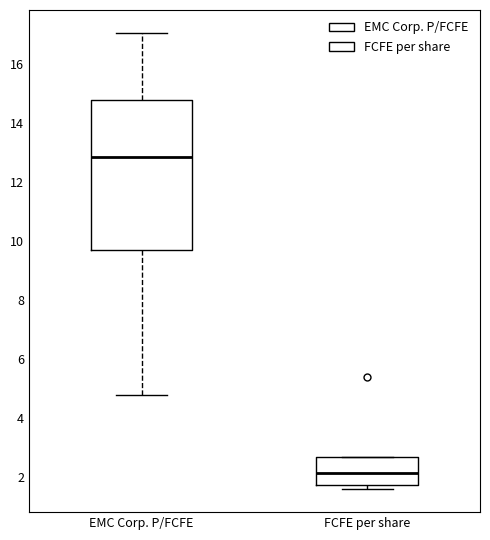

Reading left to right, read every box against the y-axis: the position of its median line, the range the box covers, and the ends of its whiskers. The values are not printed on the chart, so give them approximately, as read against the axis.

EMC Corp. P/FCFE: median 12.8, box 9.6 to 14.8, whiskers 4.8 to 17.0
FCFE per share: median 2.2, box 1.8 to 2.6, whiskers 1.6 to 2.6